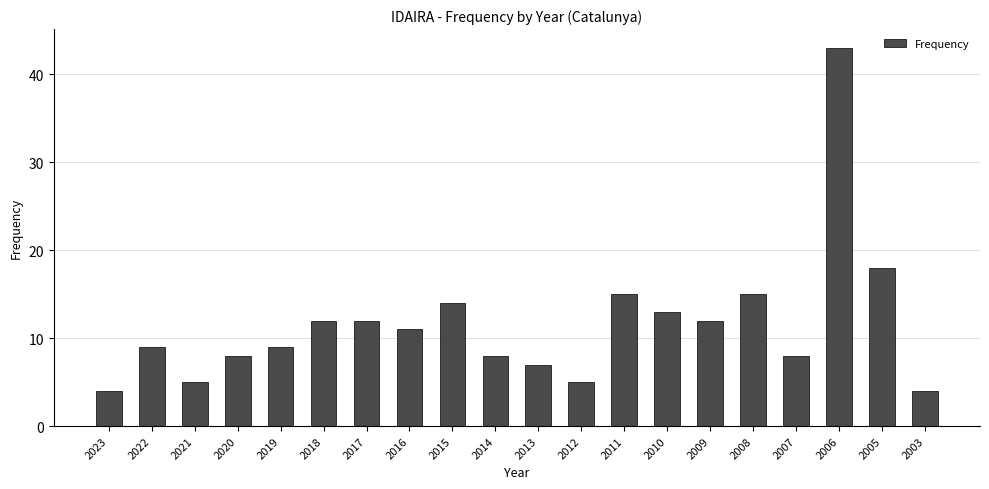

What is the difference between the maximum and minimum values?

39